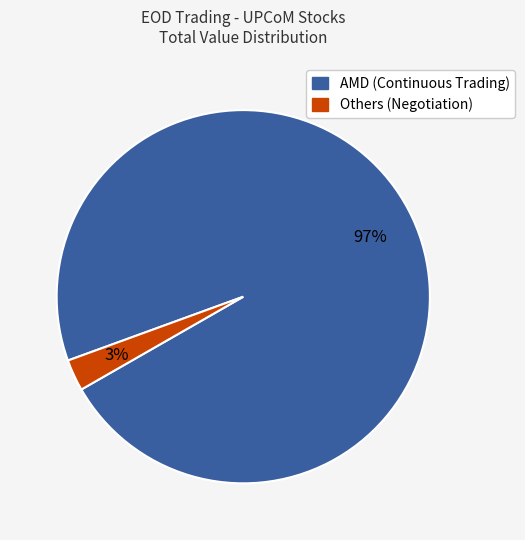

Count the number of slices in the pie.

2